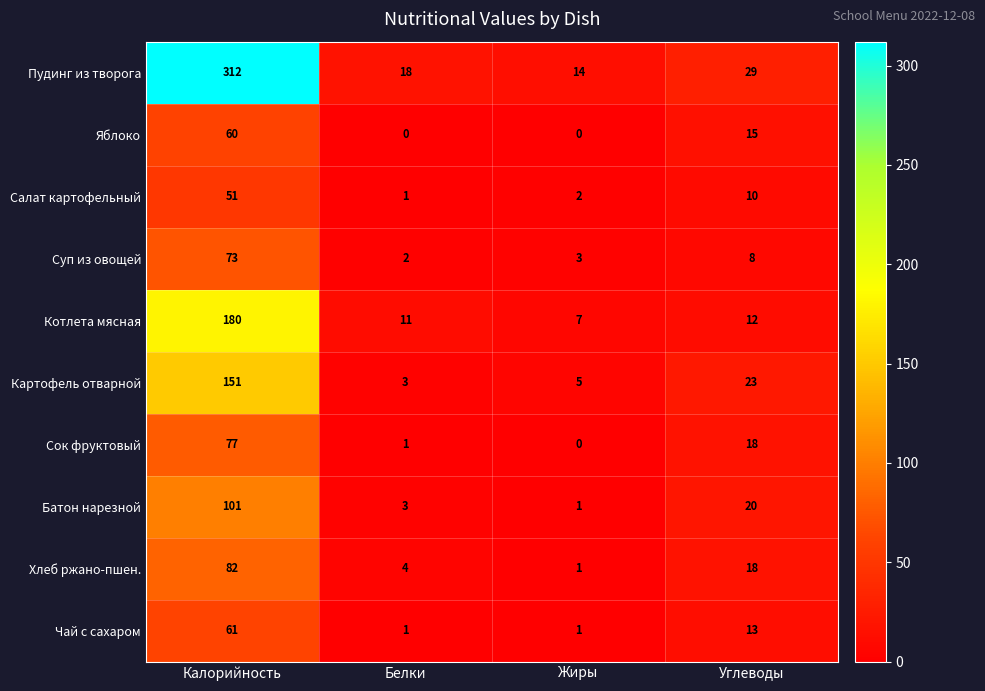

What is the difference between the Яблоко values at Углеводы and Белки?

15